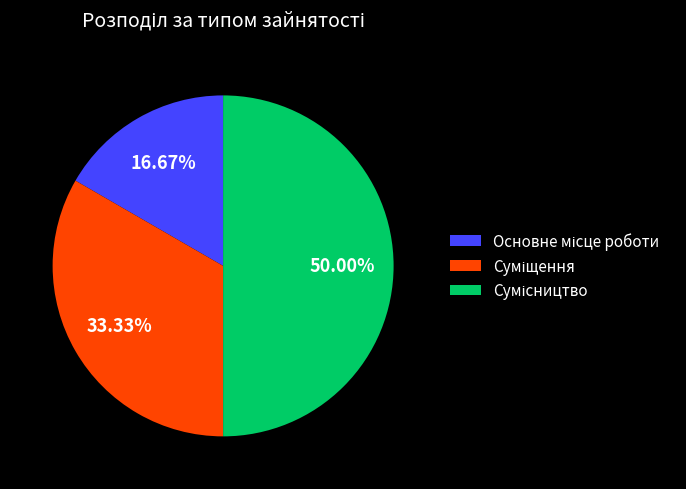

To the nearest percent, what portion does Сумісництво represent?

50%